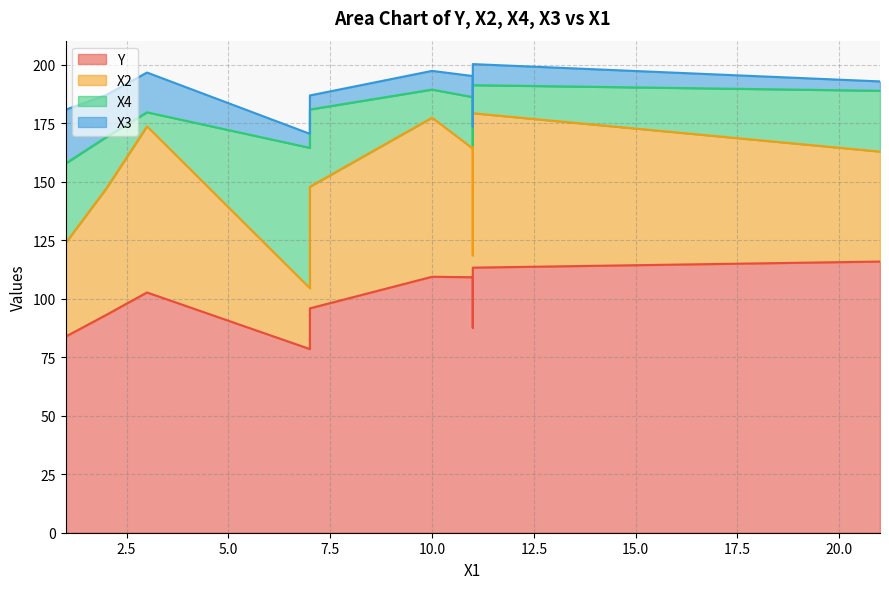

How many categories are shown in the chart?

13